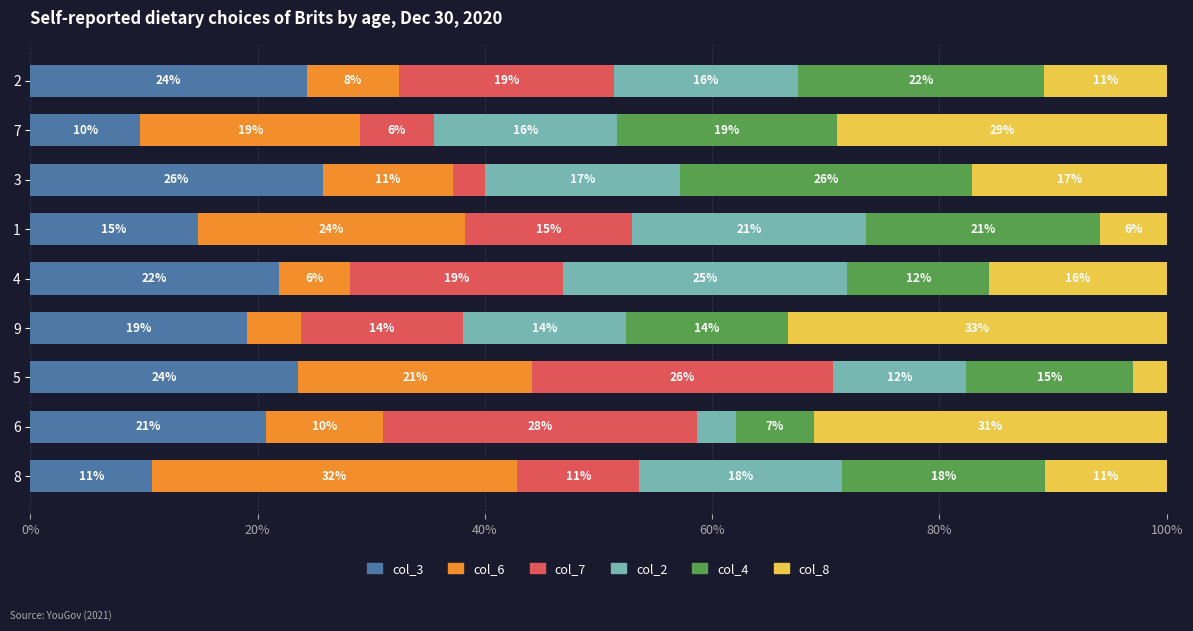

What are all the series names shown in the legend?

col_3, col_6, col_7, col_2, col_4, col_8